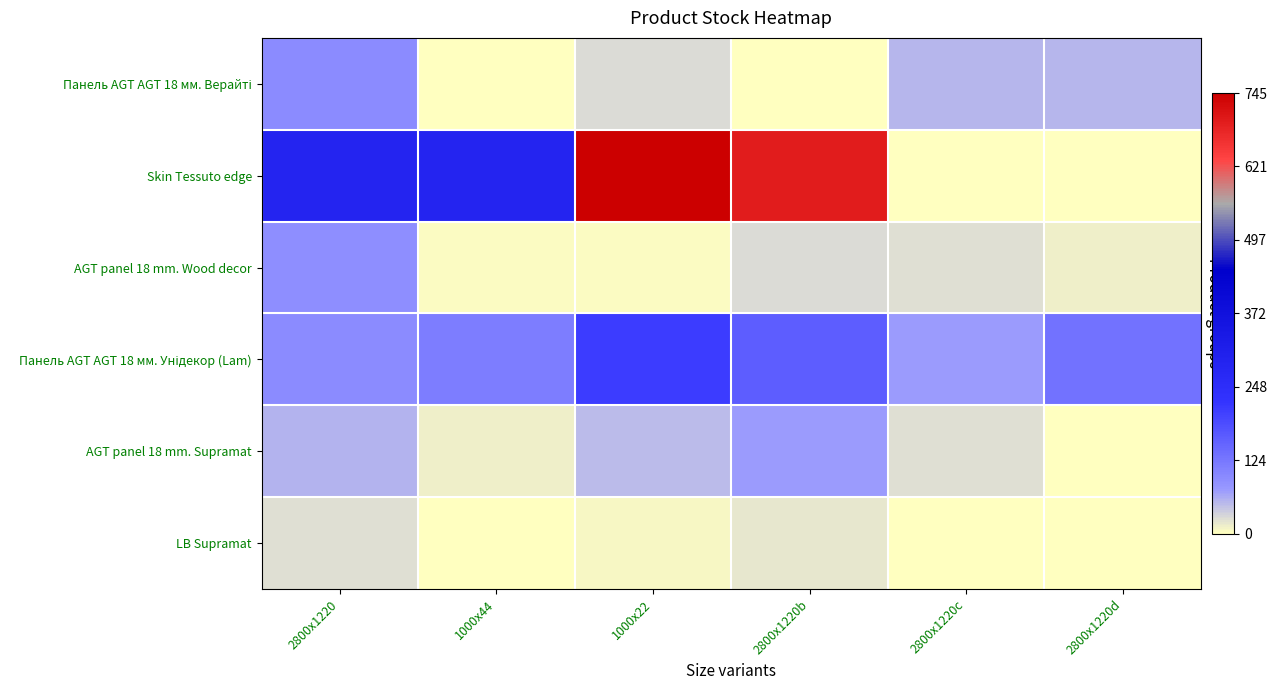

Rank the series at 2800x1220c from highest to lowest value.

Панель AGT AGT 18 мм. Унідекор (Lam), Панель AGT AGT 18 мм. Верайті, AGT panel 18 mm. Wood decor, AGT panel 18 mm. Supramat, Skin Tessuto edge, LB Supramat